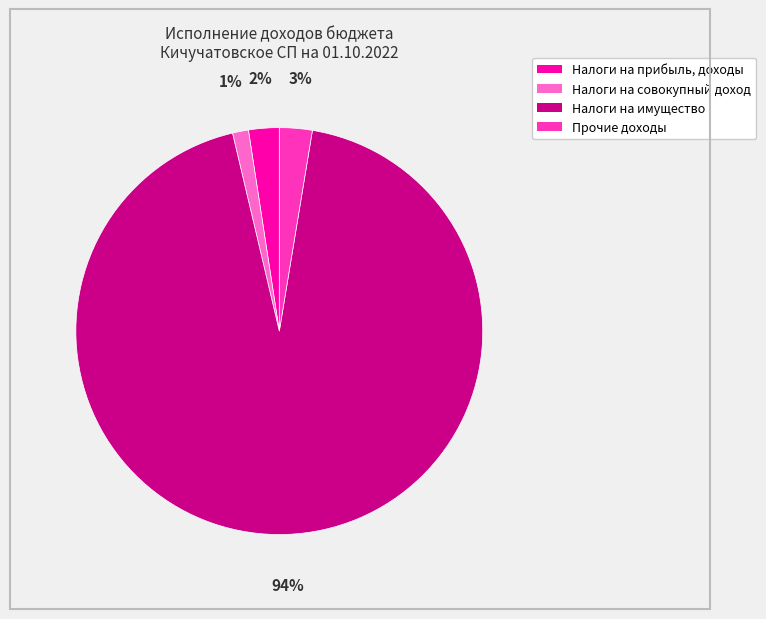

Combined, do Налоги на прибыль, доходы and Налоги на имущество account for over 50%?

Yes